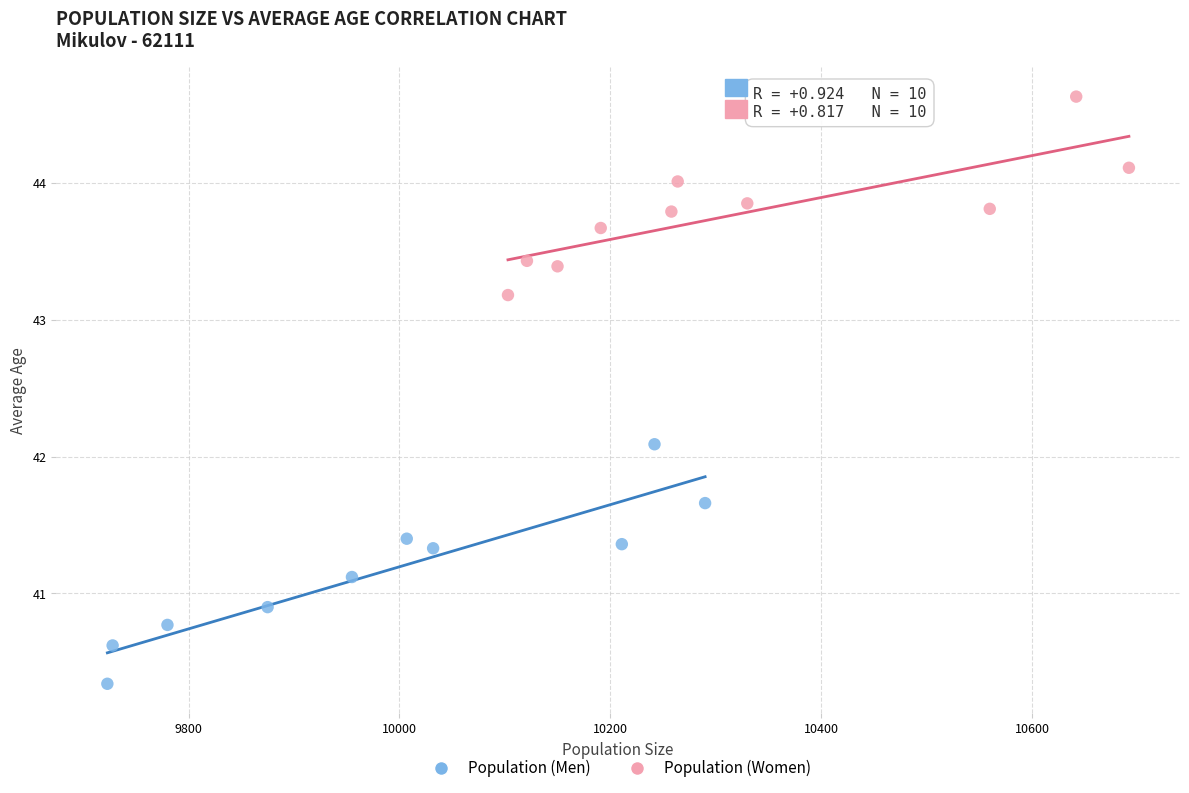

Which series reaches the minimum Y coordinate?

Population (Men)